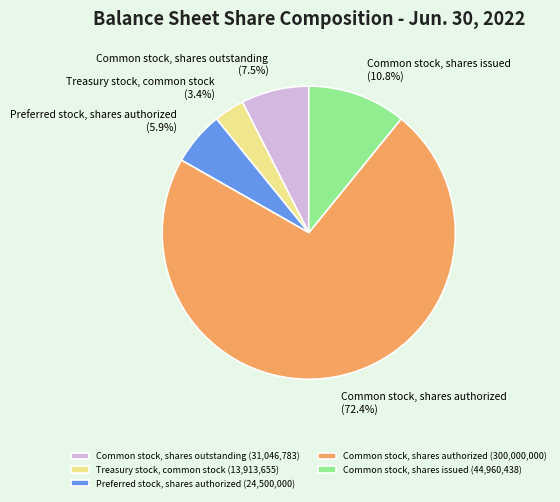

True or false: Treasury stock, common stock accounts for 3% of the total.

True